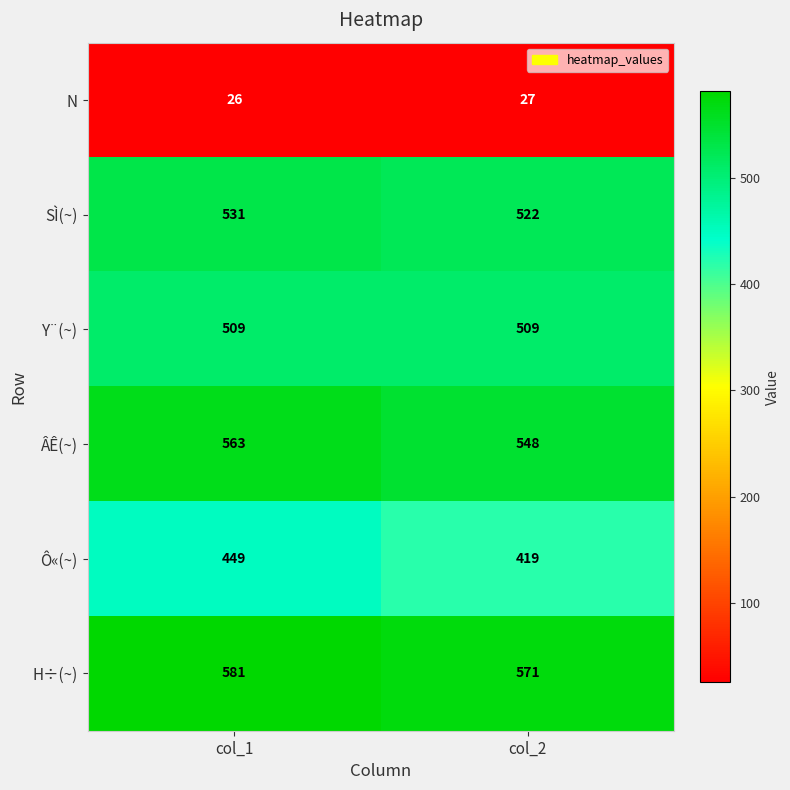

Reading right to left, list all the values displayed in this chart.

N: 27	26
SÌ(~): 522	531
Y¨(~): 509	509
ÂÊ(~): 548	563
Ô«(~): 419	449
H÷(~): 571	581